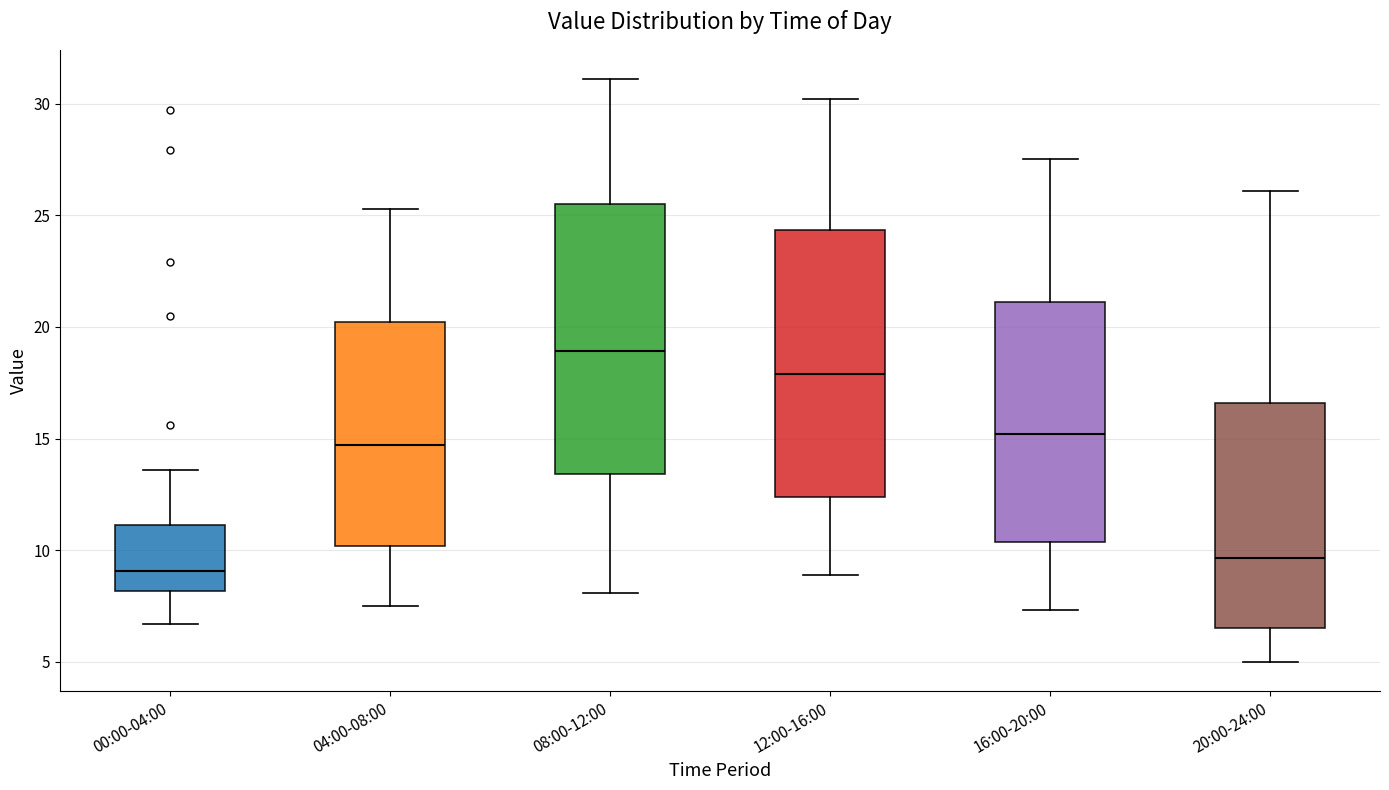

Where is the lower edge of the box for 16:00-20:00 on the y-axis? The values are not printed on the chart, so give them approximately, as read against the axis.

10.5